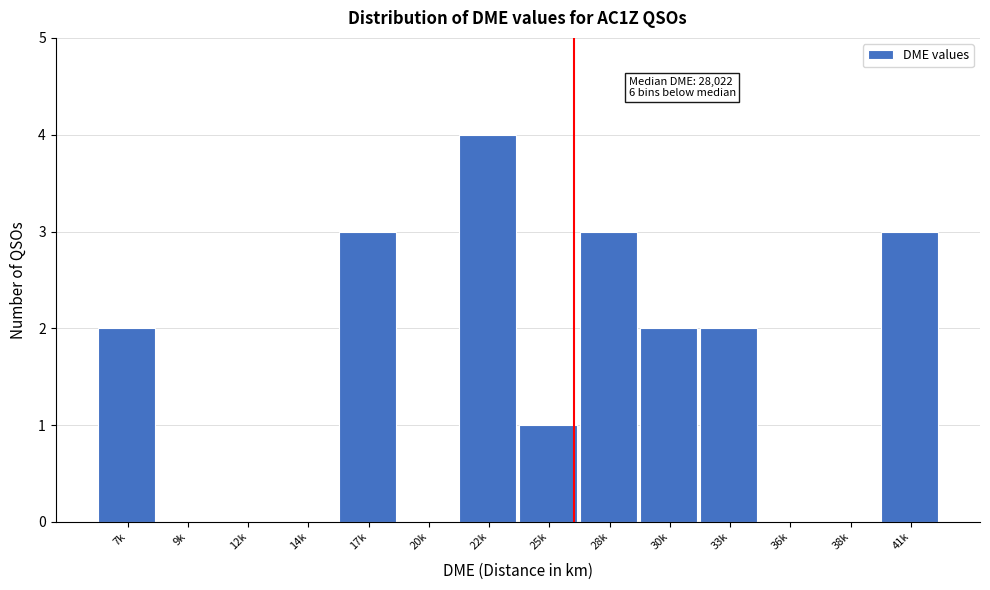

Reading right to left, transcribe all the data shown in this chart.

41k=3	38k=0	36k=0	33k=2	30k=2	28k=3	25k=1	22k=4	20k=0	17k=3	14k=0	12k=0	9k=0	7k=2